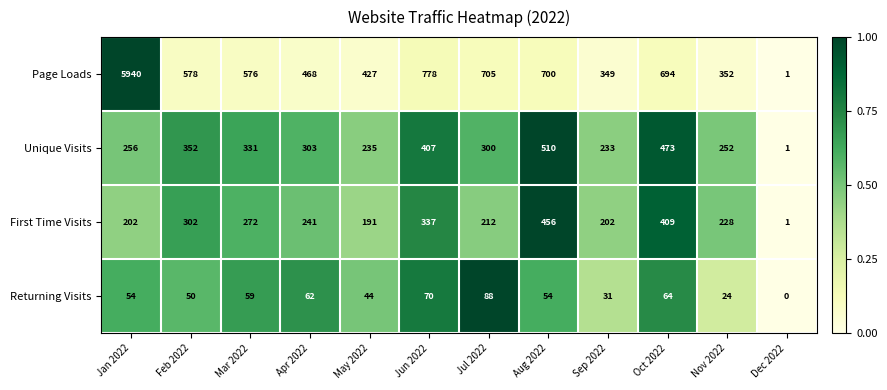

What is the difference between the highest and lowest values at Oct 2022?

630